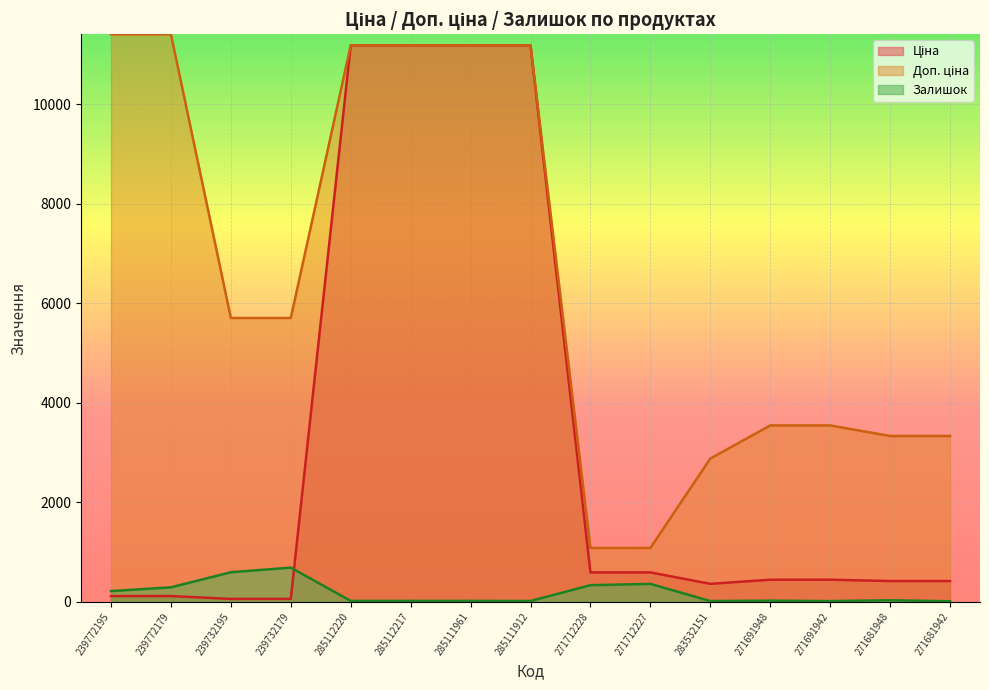

At how many categories does at least one series exceed 1101?

13